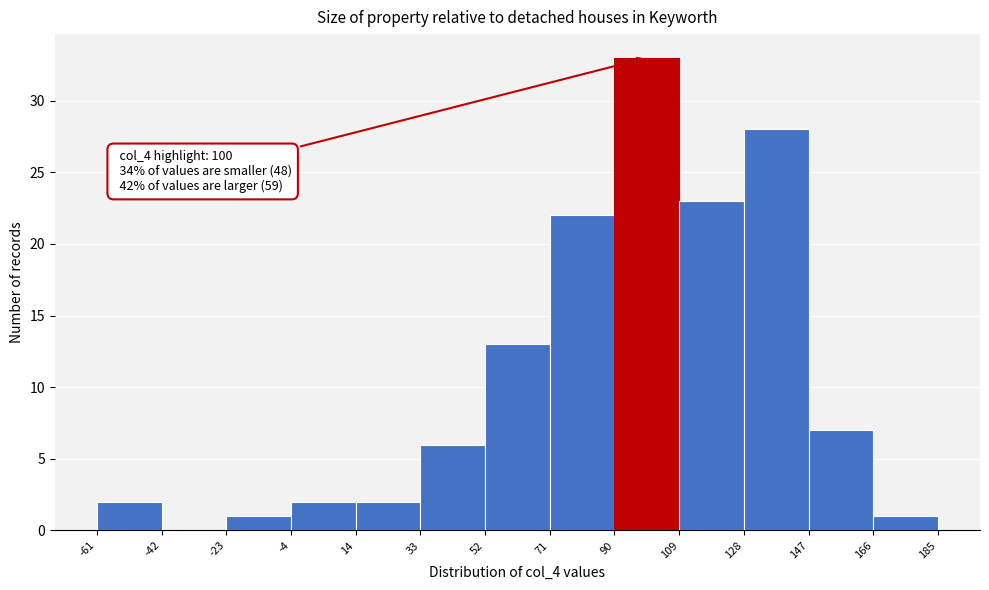

Over which range of the x-axis is the bar tallest?

90 to 109